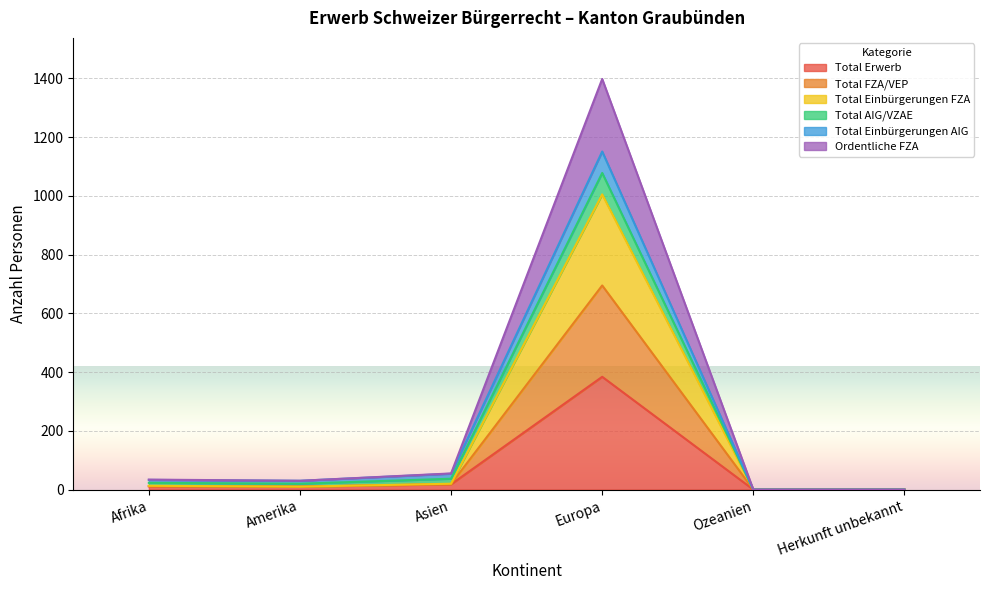

Does the chart display data point markers on the line(s)?

No